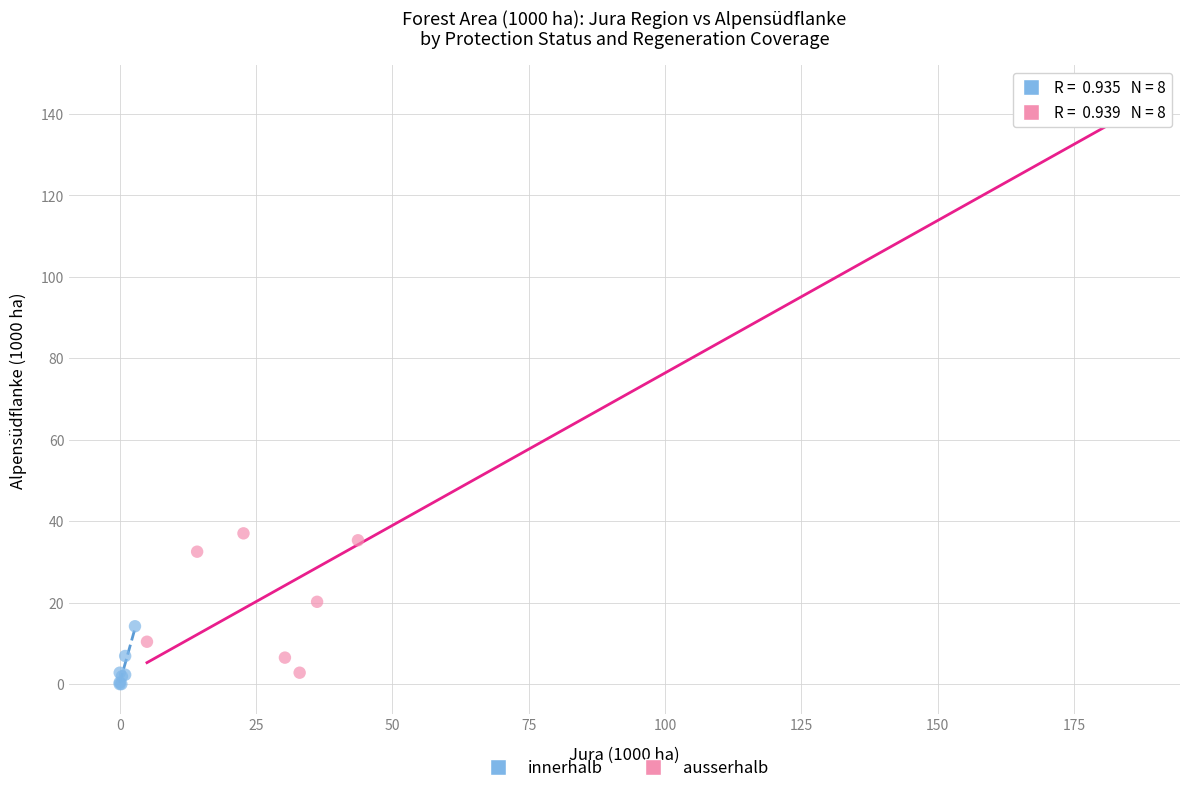

Which series contains the highest Y value?

ausserhalb